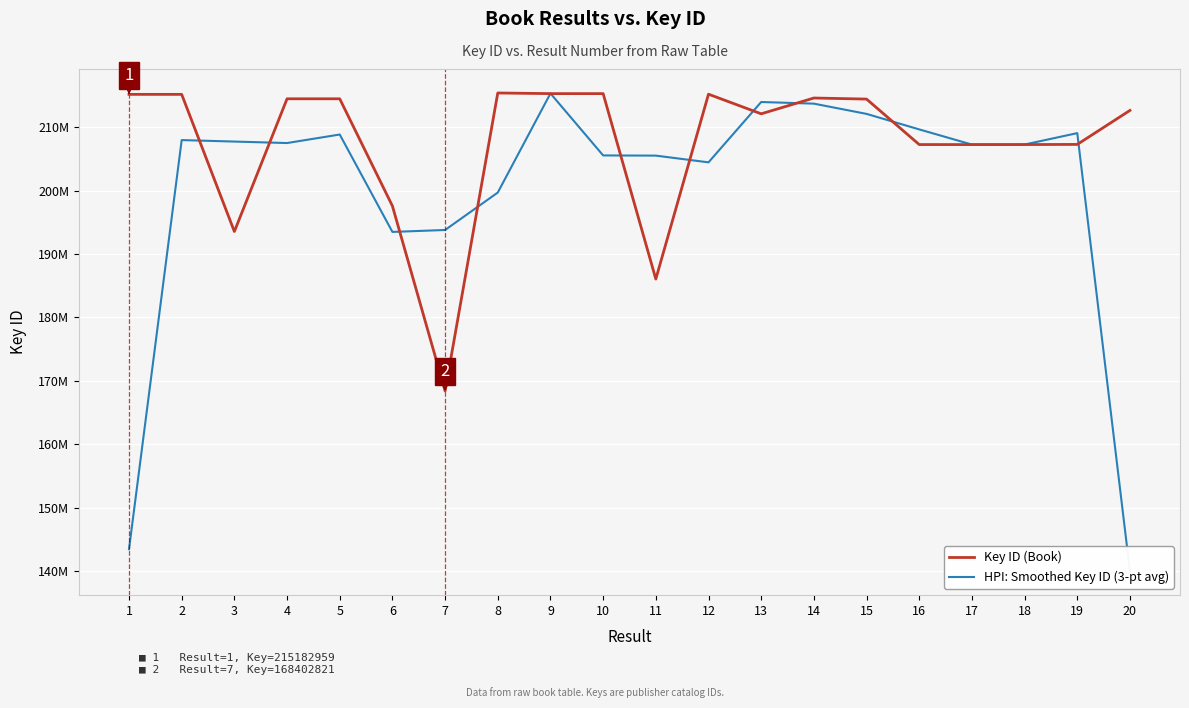

List the series in order of their peak value, highest first.

Key ID (Book), HPI: Smoothed Key ID (3-pt avg)